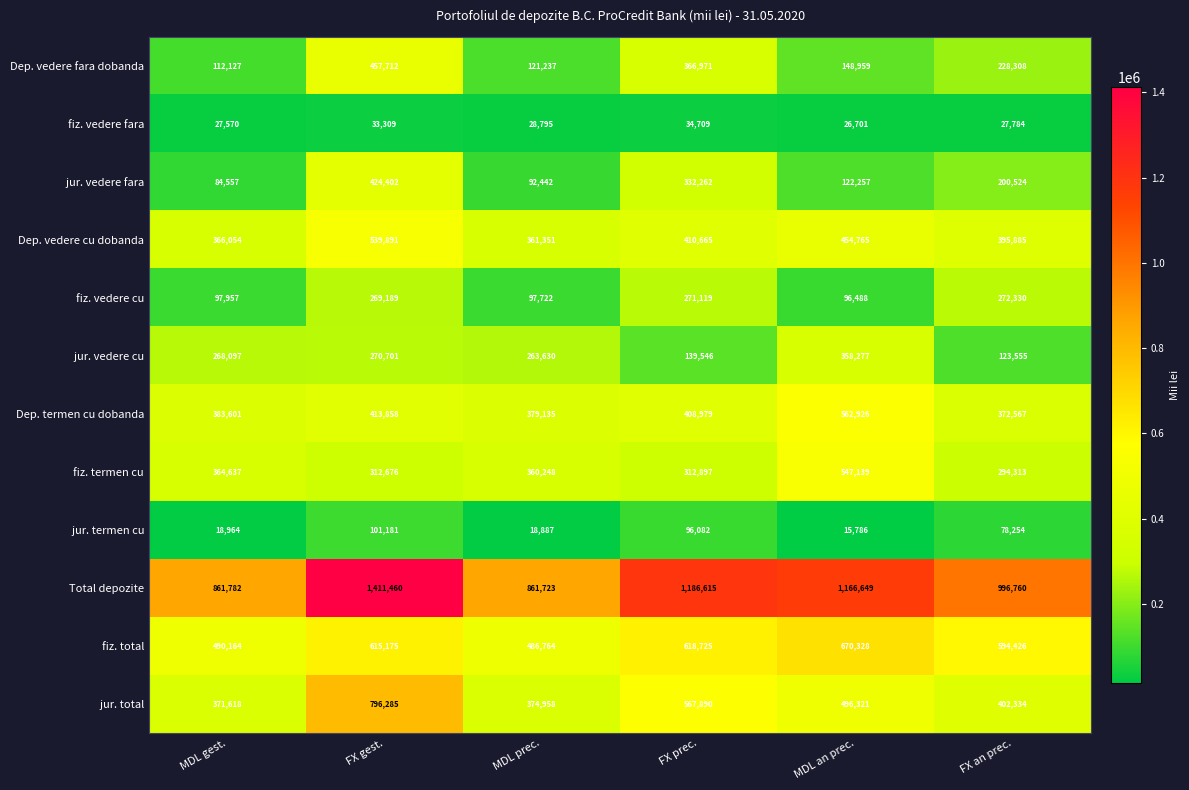

Is it true that Dep. vedere cu dobanda equals 310177 at FX gest.?

False